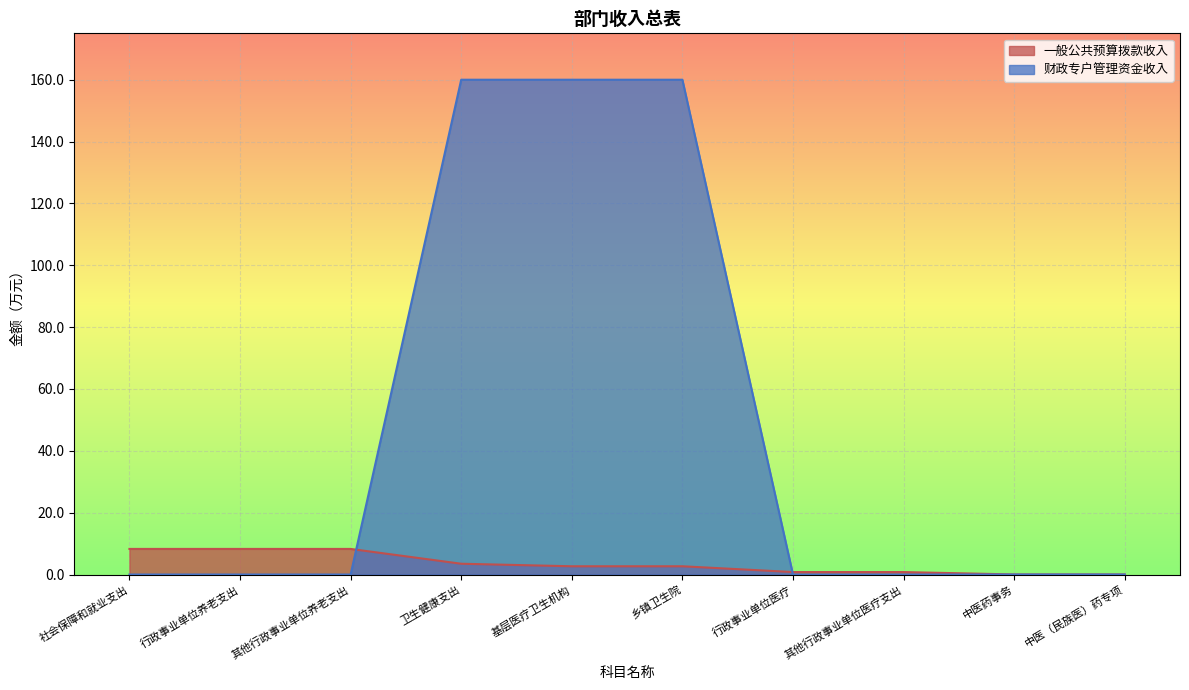

The 一般公共预算拨款收入 series shows 0.0 at 中医药事务. True or false?

True